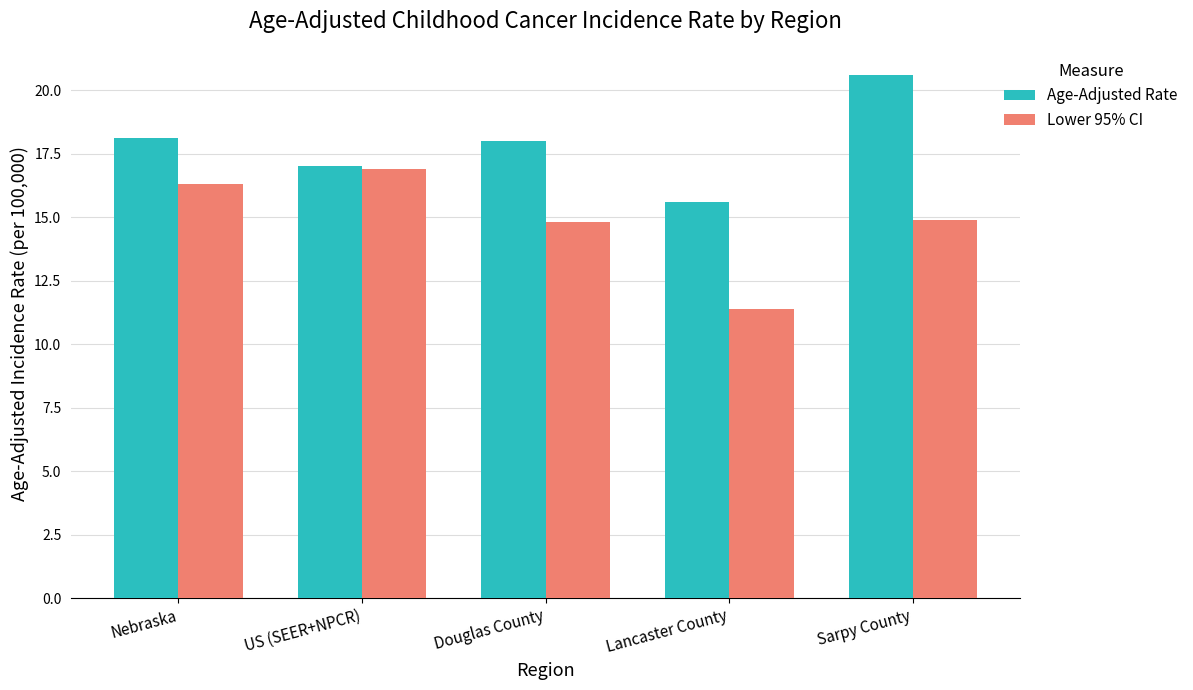

What is the difference between the maximum and minimum values in the Lower 95% CI series?

5.5